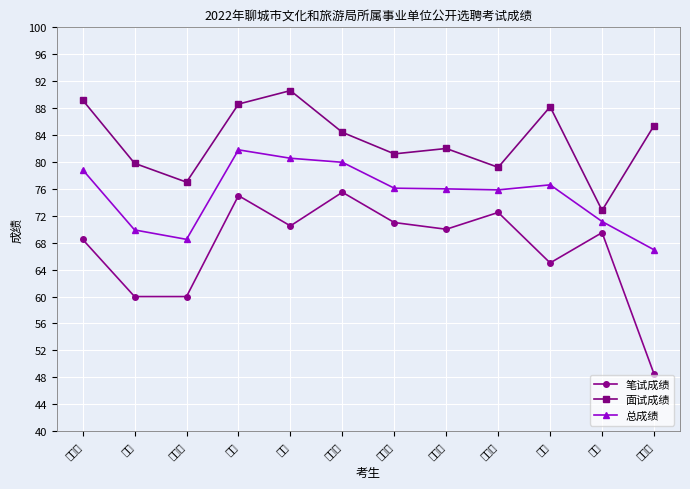

What is the value of the 笔试成绩 point at the 5th from the left?

70.5